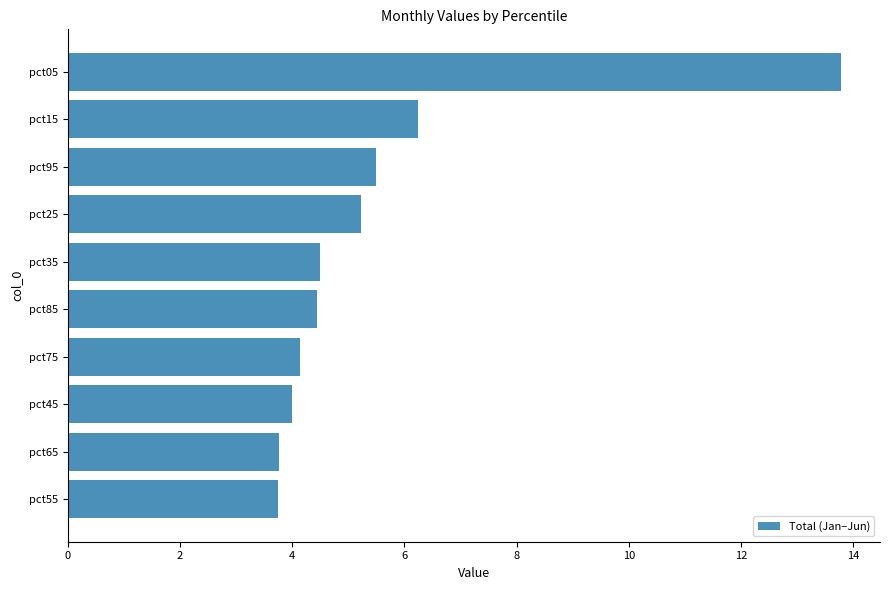

At which label is the value closest to 8?

pct15